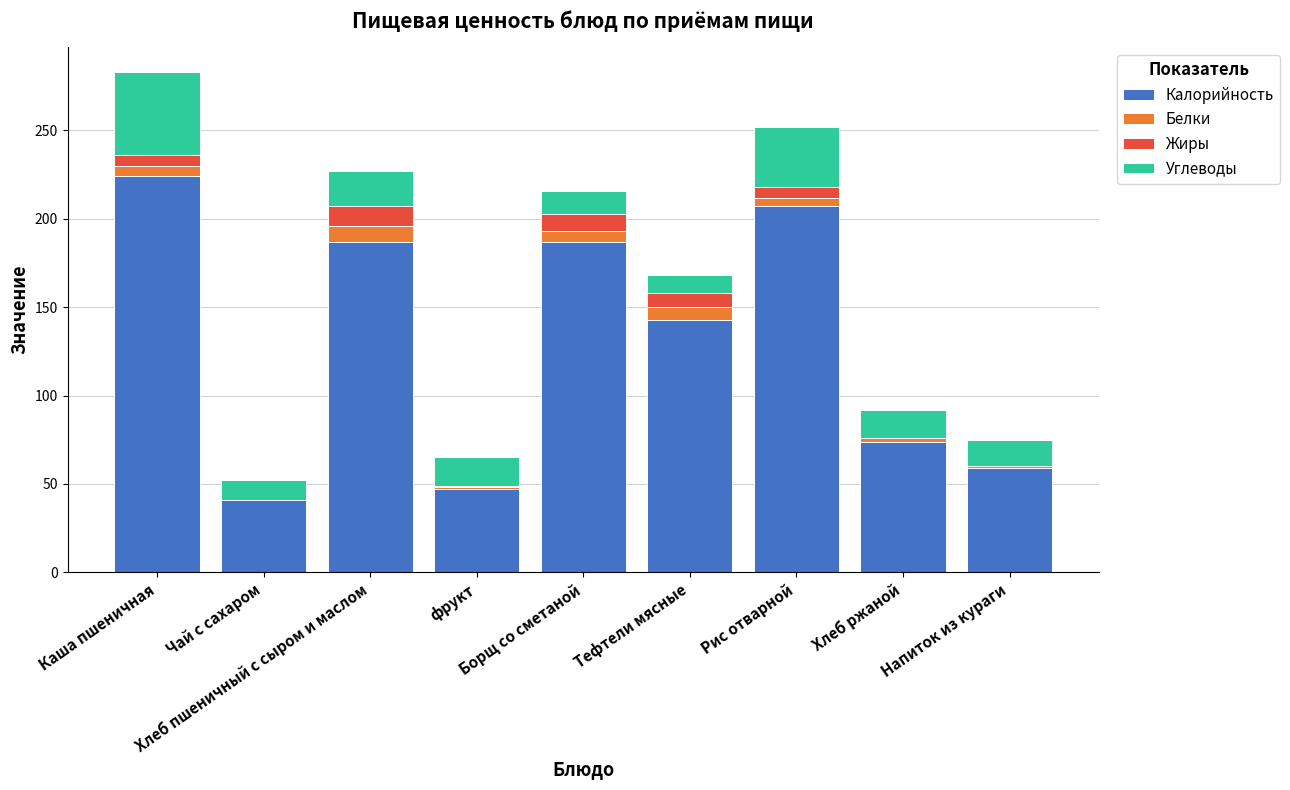

What is the highest value of the Калорийность series?

224